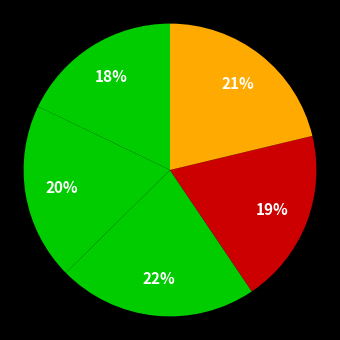

To the nearest percent, what is the average slice percentage?

20%